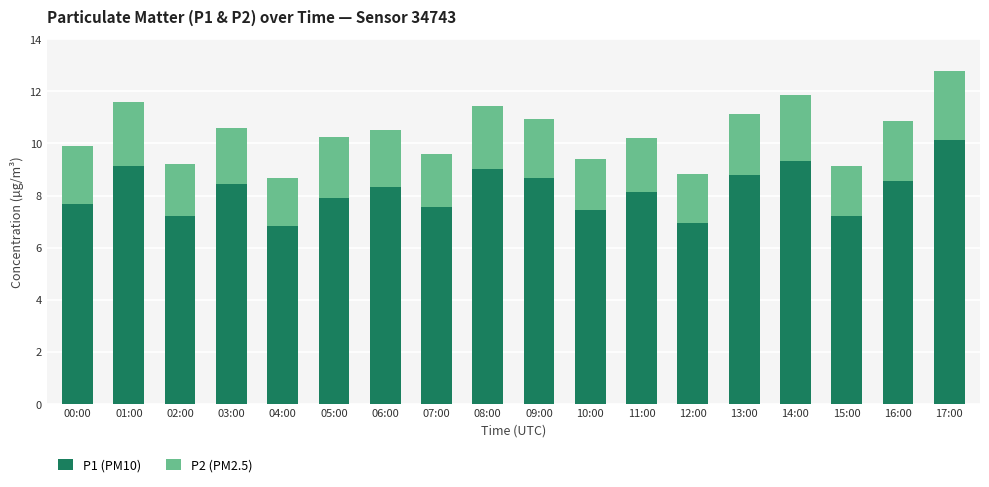

What are all the series names shown in the legend?

P1 (PM10), P2 (PM2.5)